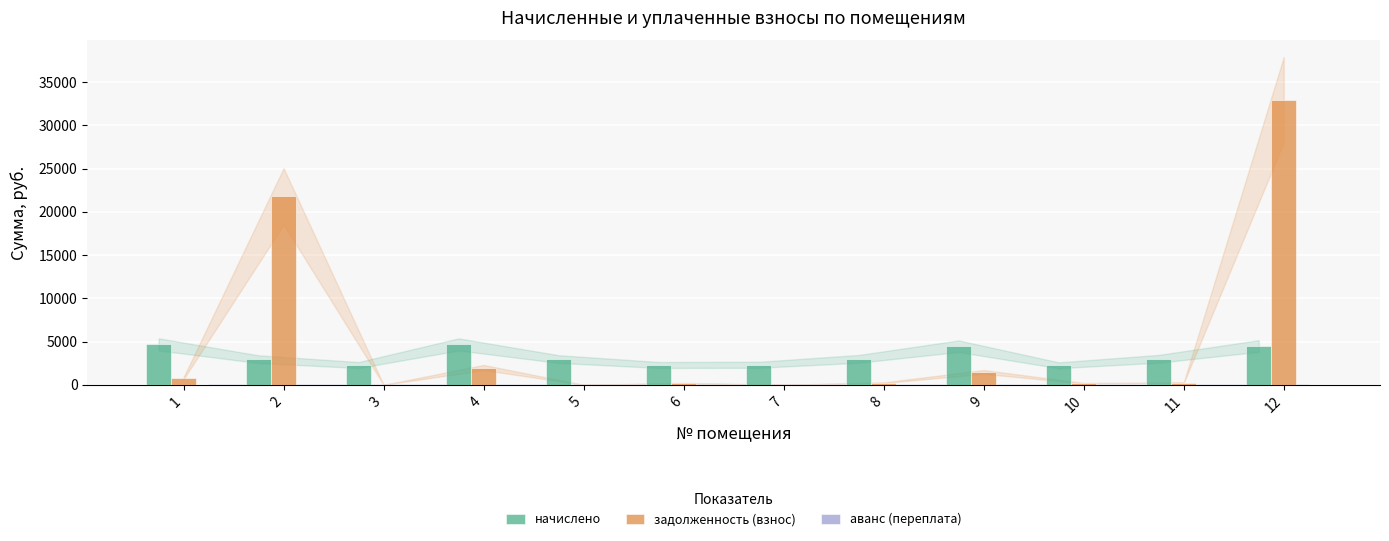

The value of начислено at 11 is 3008.3. True or false?

True